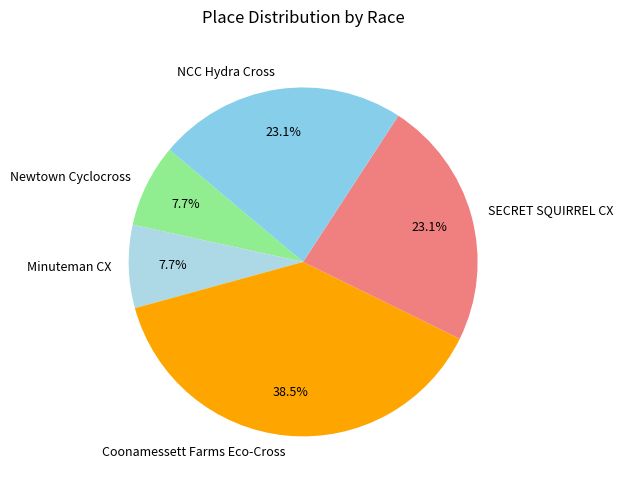

To the nearest percent, what is the combined percentage of SECRET SQUIRREL CX and Newtown Cyclocross?

31%